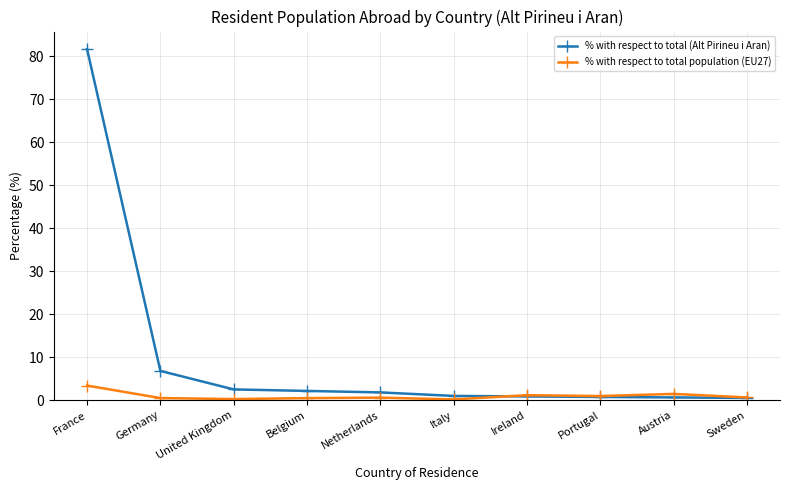

Is it true that % with respect to total population (EU27) equals 3.5 at France?

True